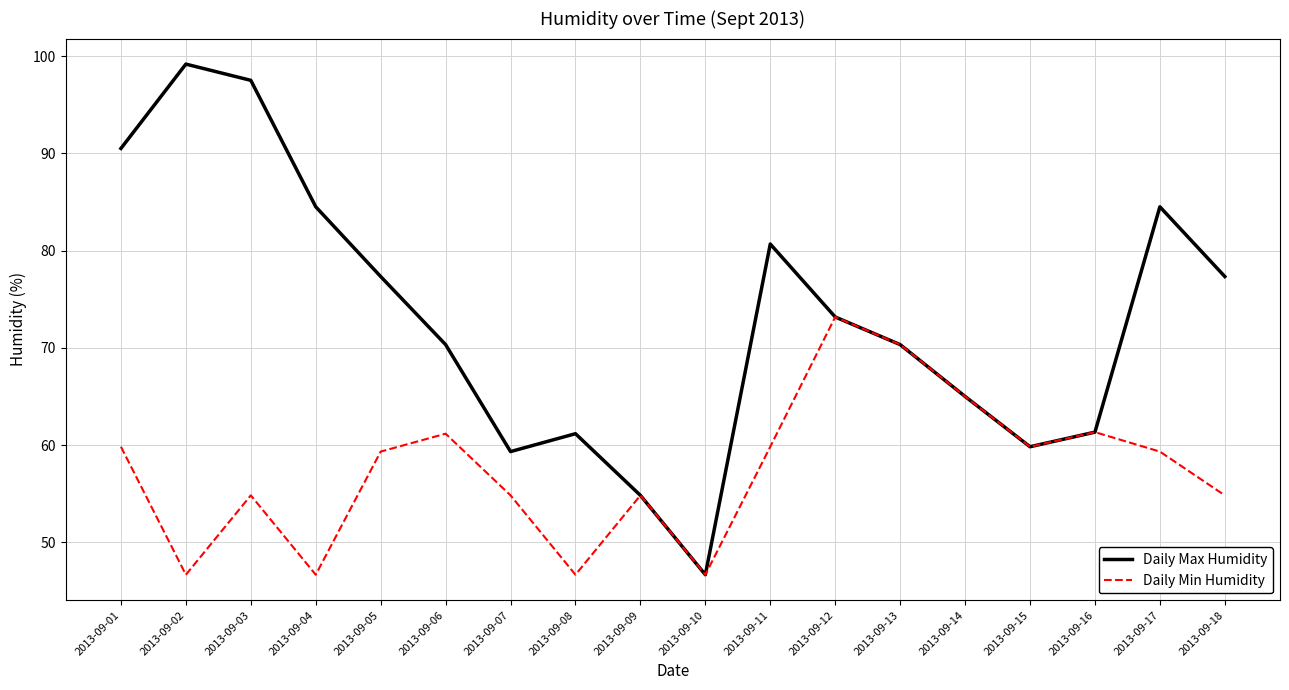

What is the greatest value displayed?

99.2